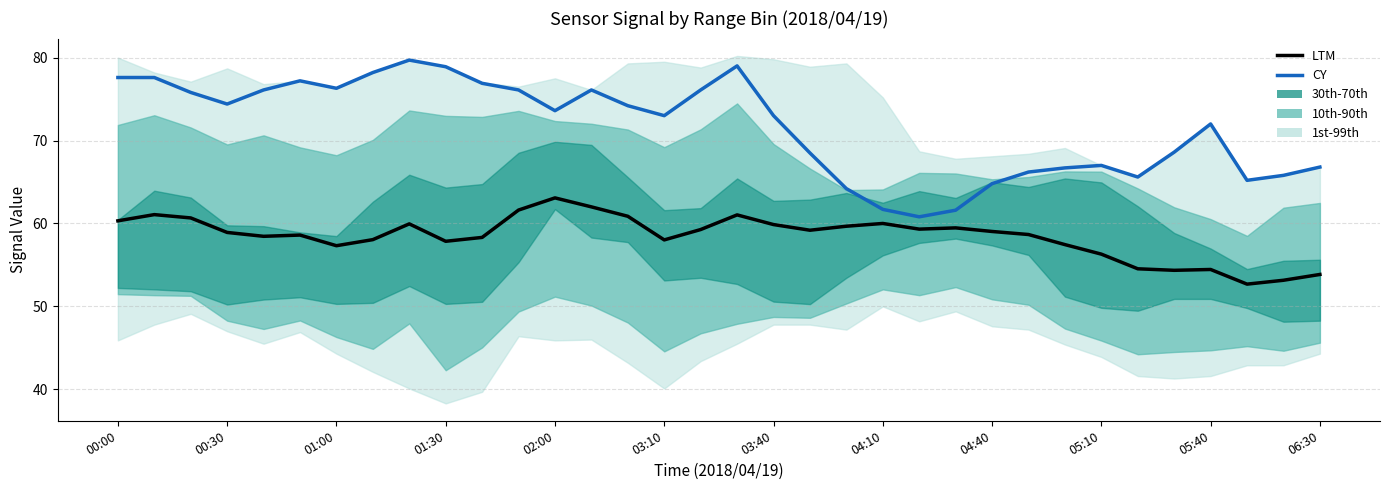

Read the LTM value at 00:00.

60.3